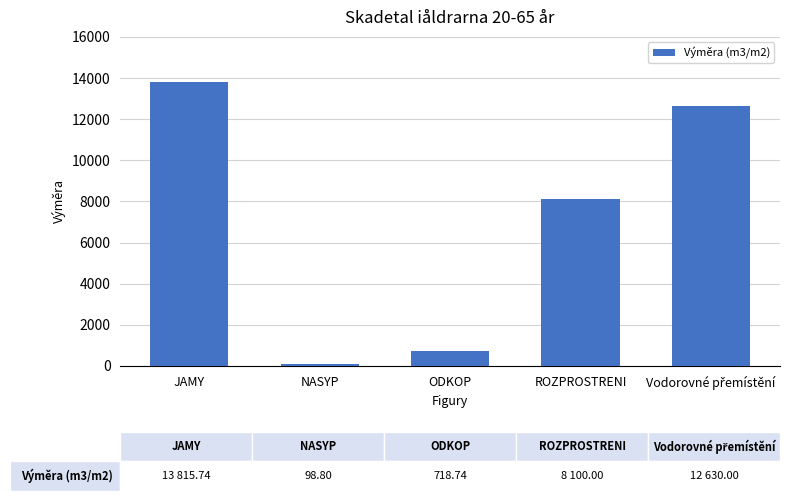

What position from the right is ODKOP?

3